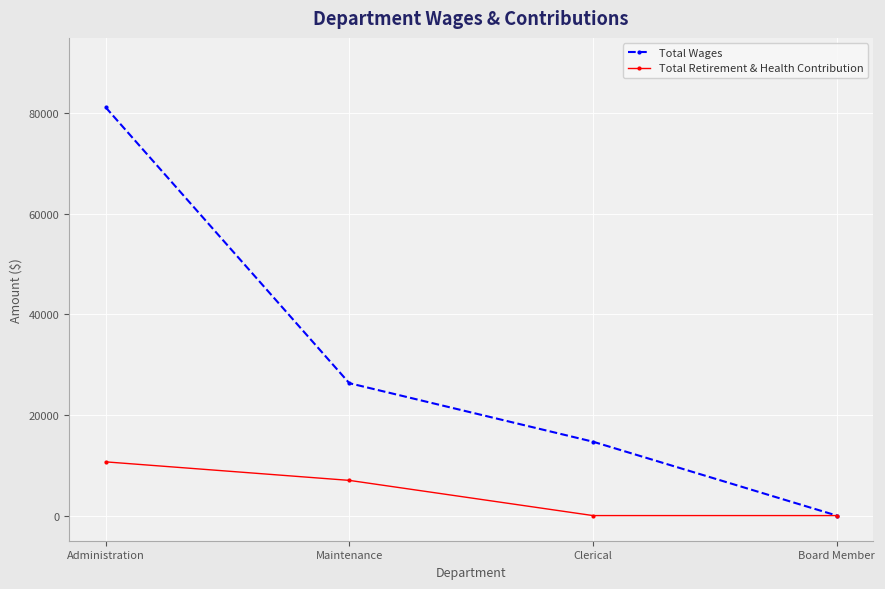

Which series changed the most between Clerical and Board Member?

Total Wages